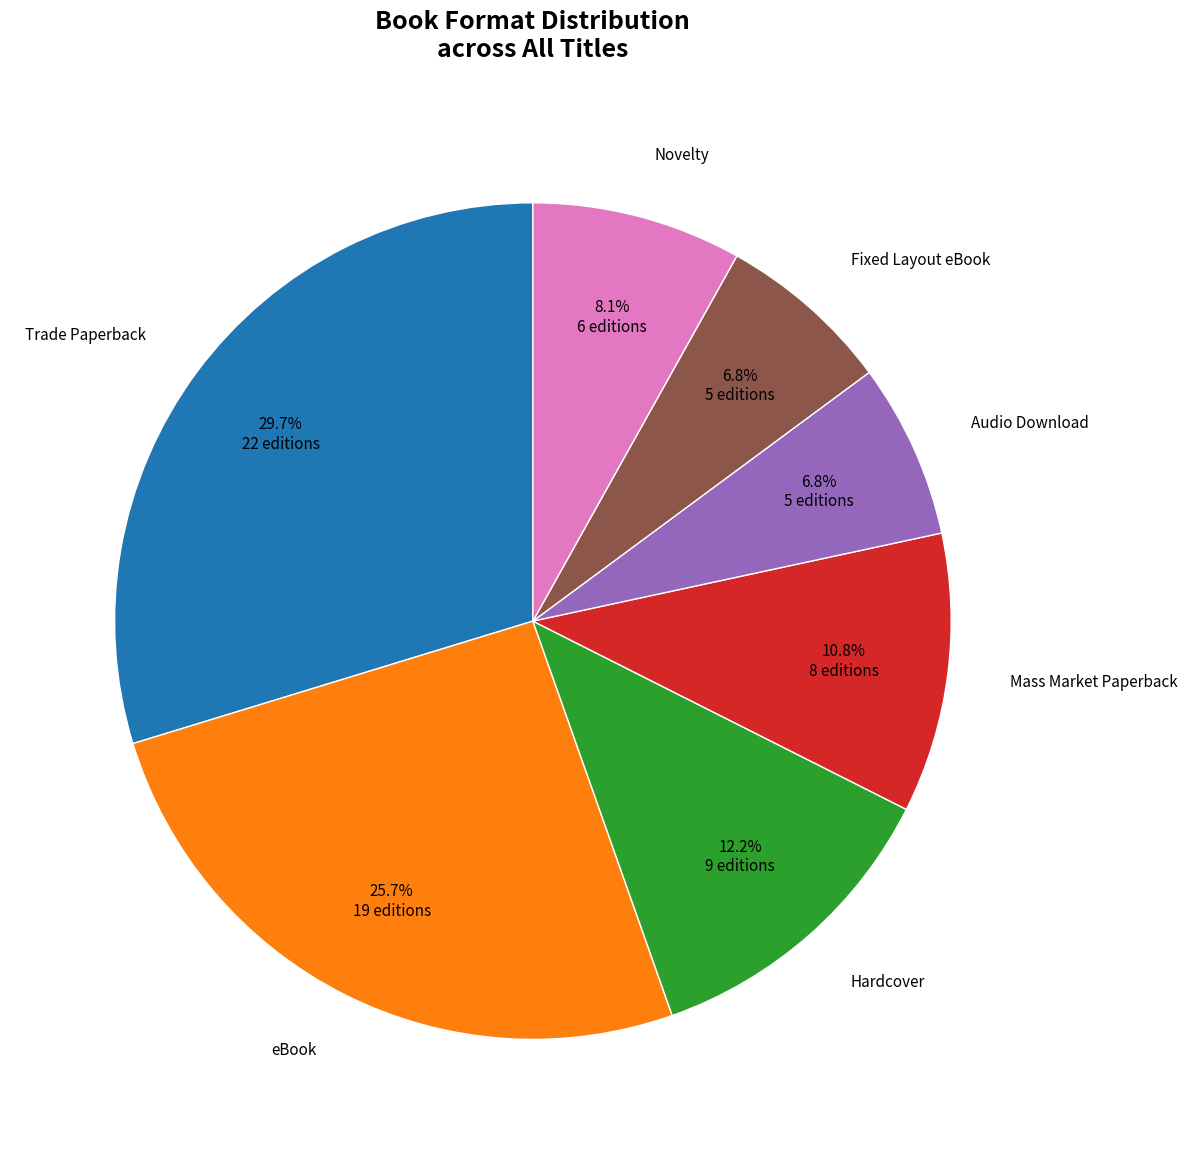

Is there a majority slice in this chart?

No